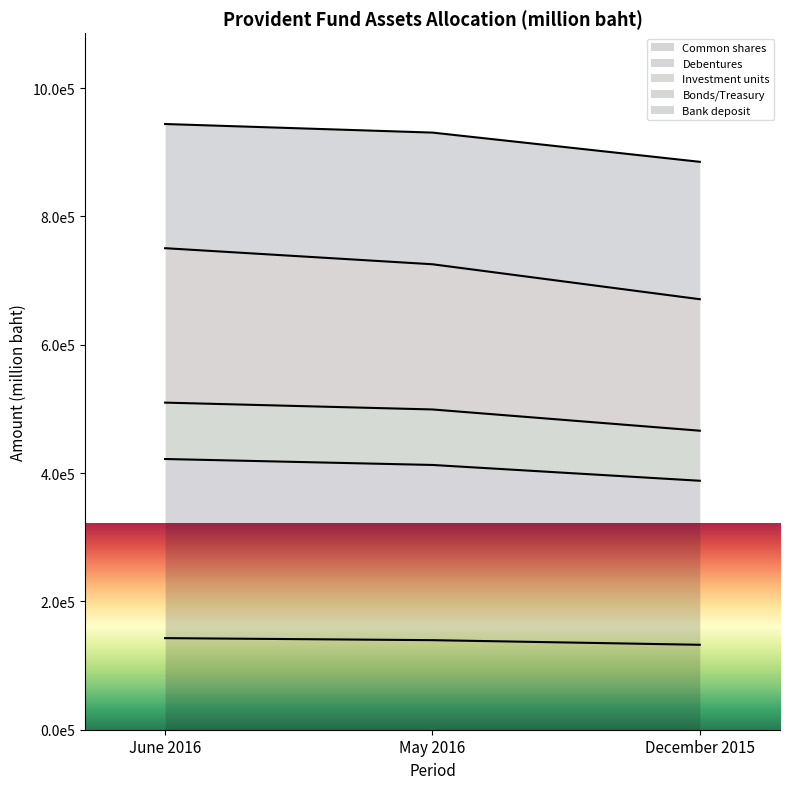

How many data points in Investment units are less than 930662?

1